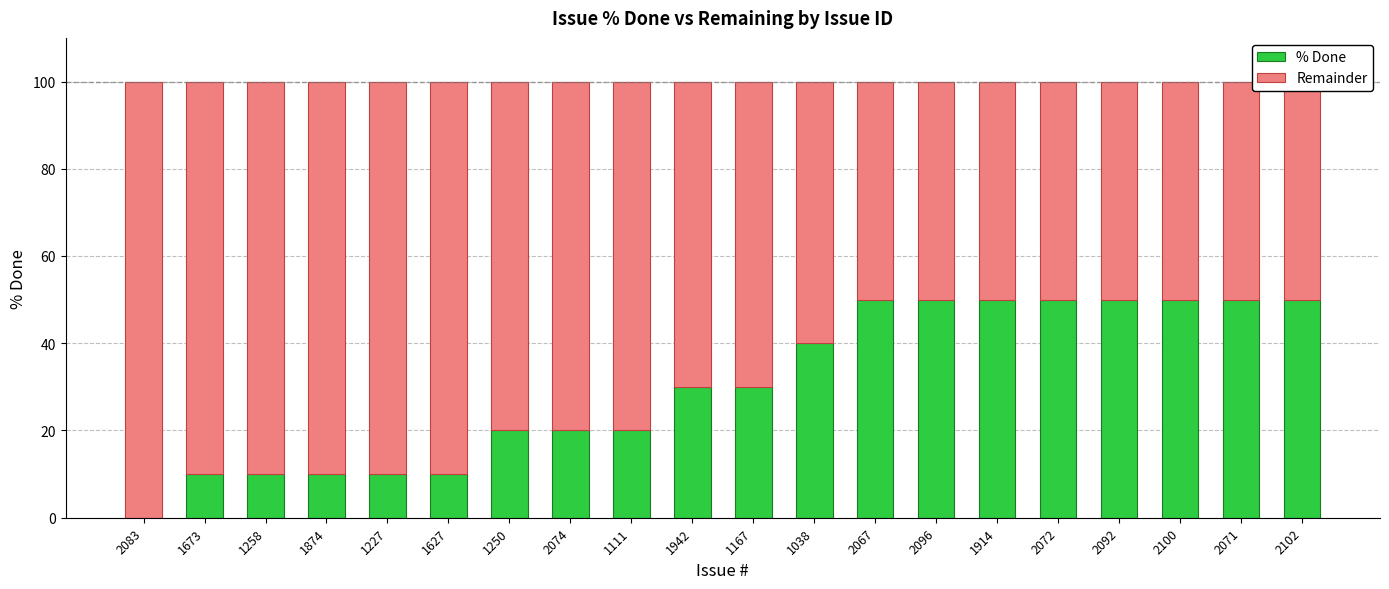

How many bars are there in each group?

2